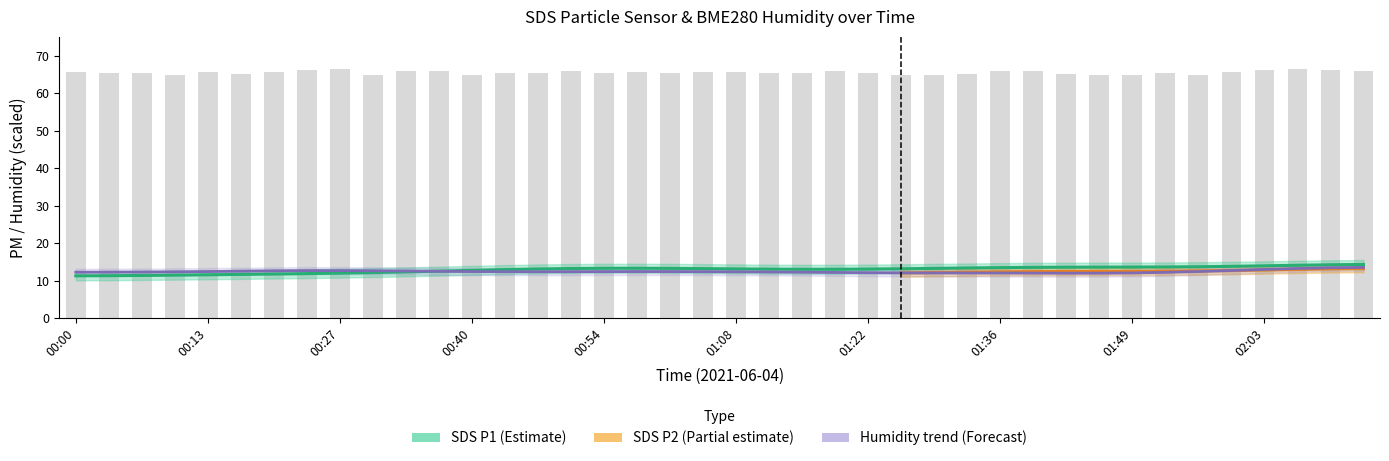

Read the SDS_P2 value at 23.

10.7